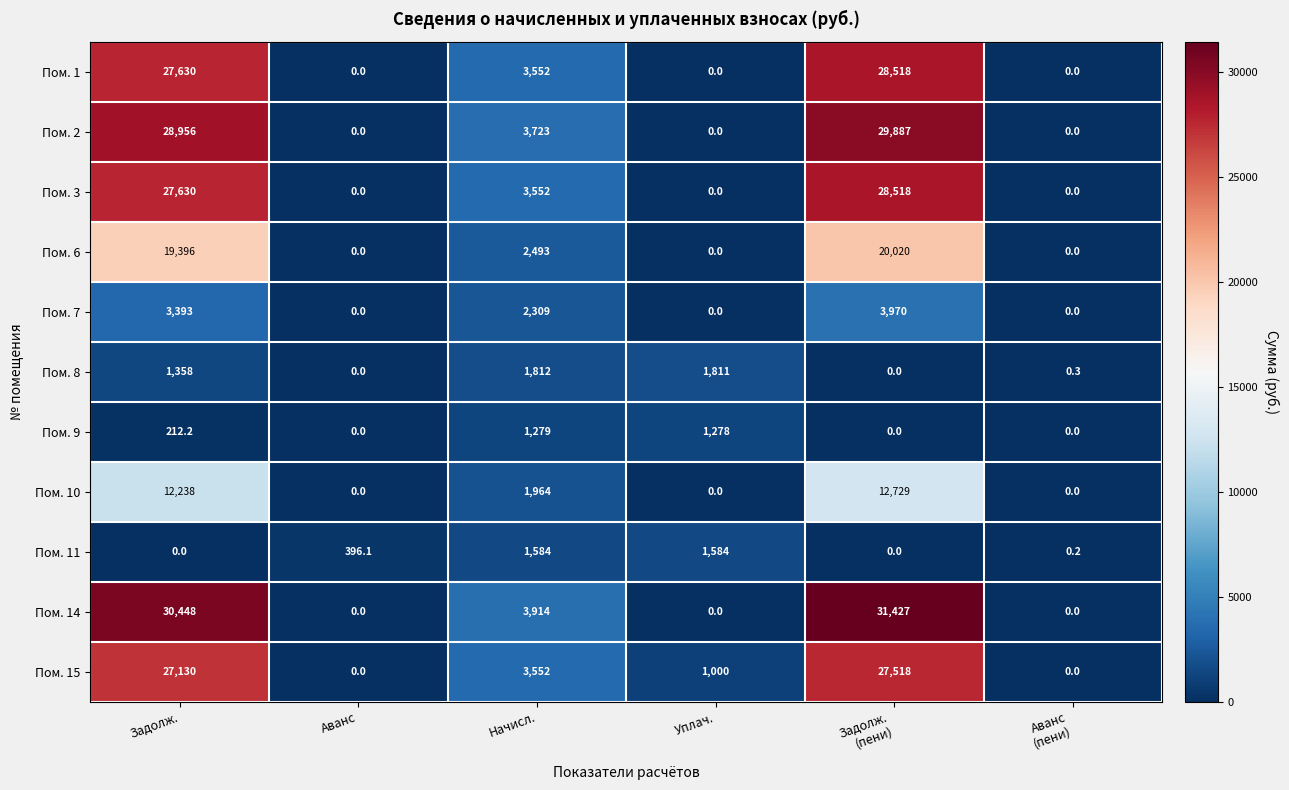

What is the greatest value displayed?

31427.0